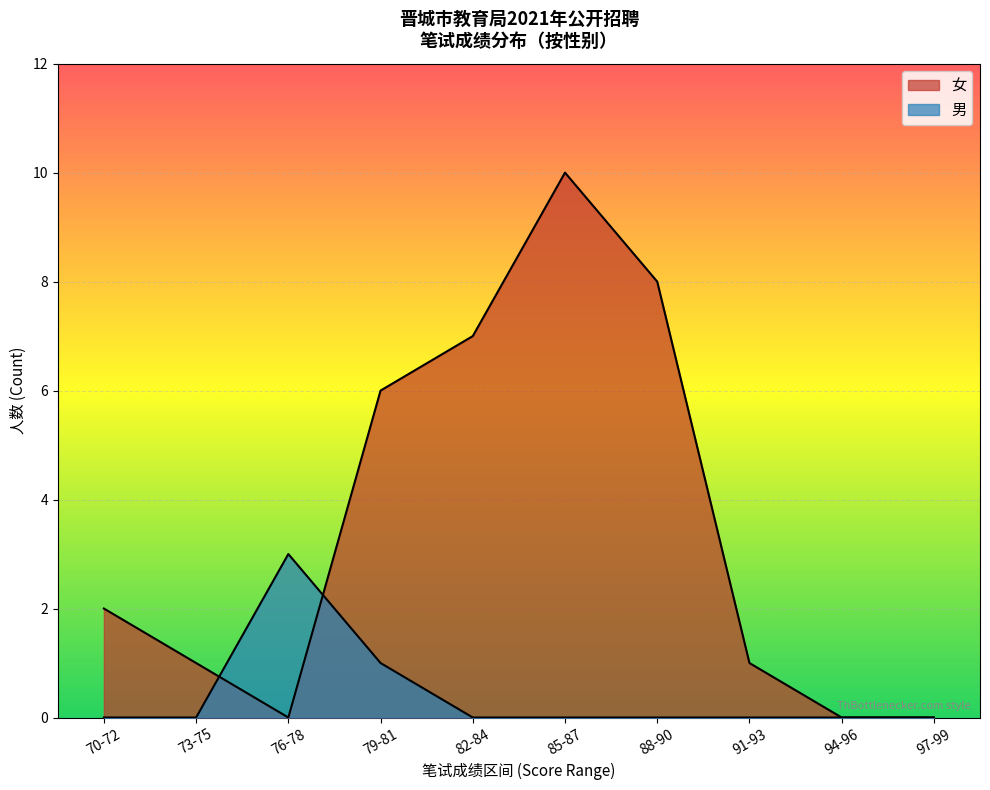

How many series are shown in this chart?

2